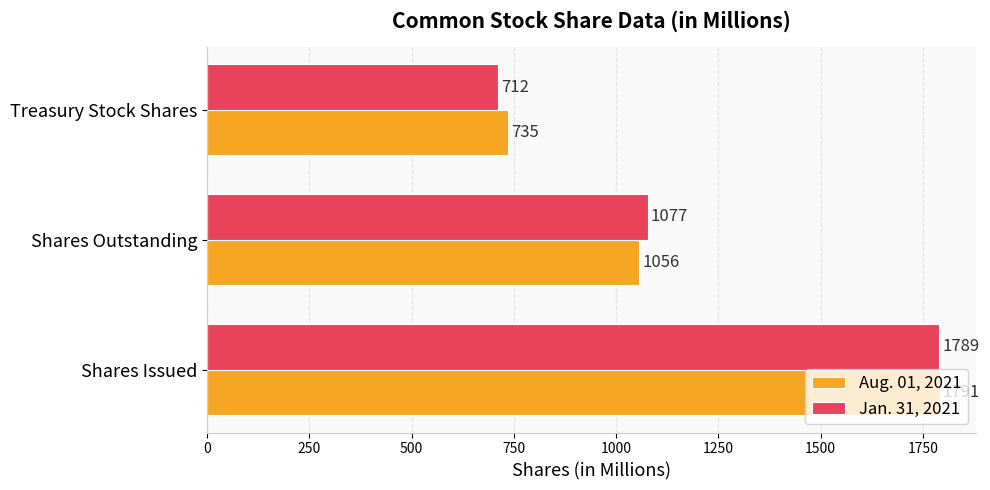

The Aug. 01, 2021 series shows 433 at Treasury Stock Shares. True or false?

False